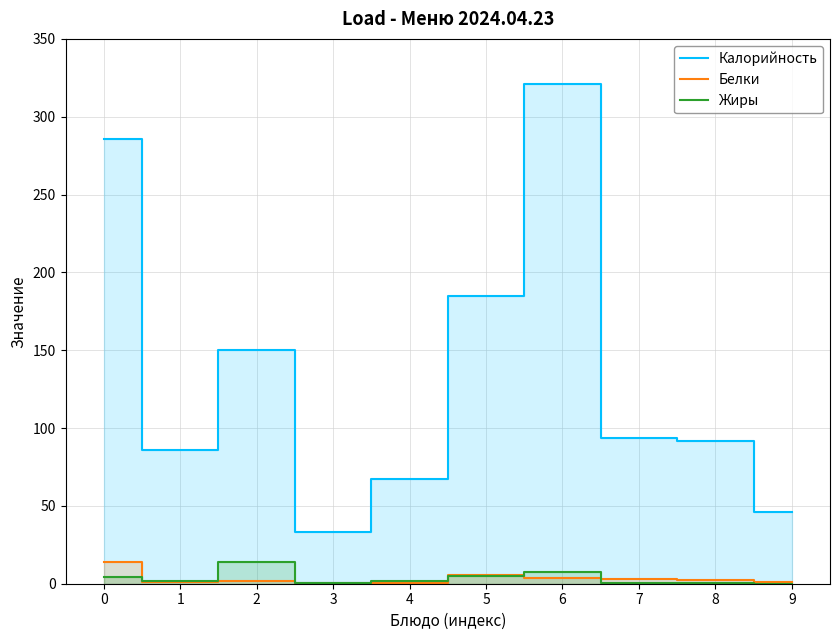

Where is Калорийность nearest to the value 176?

5